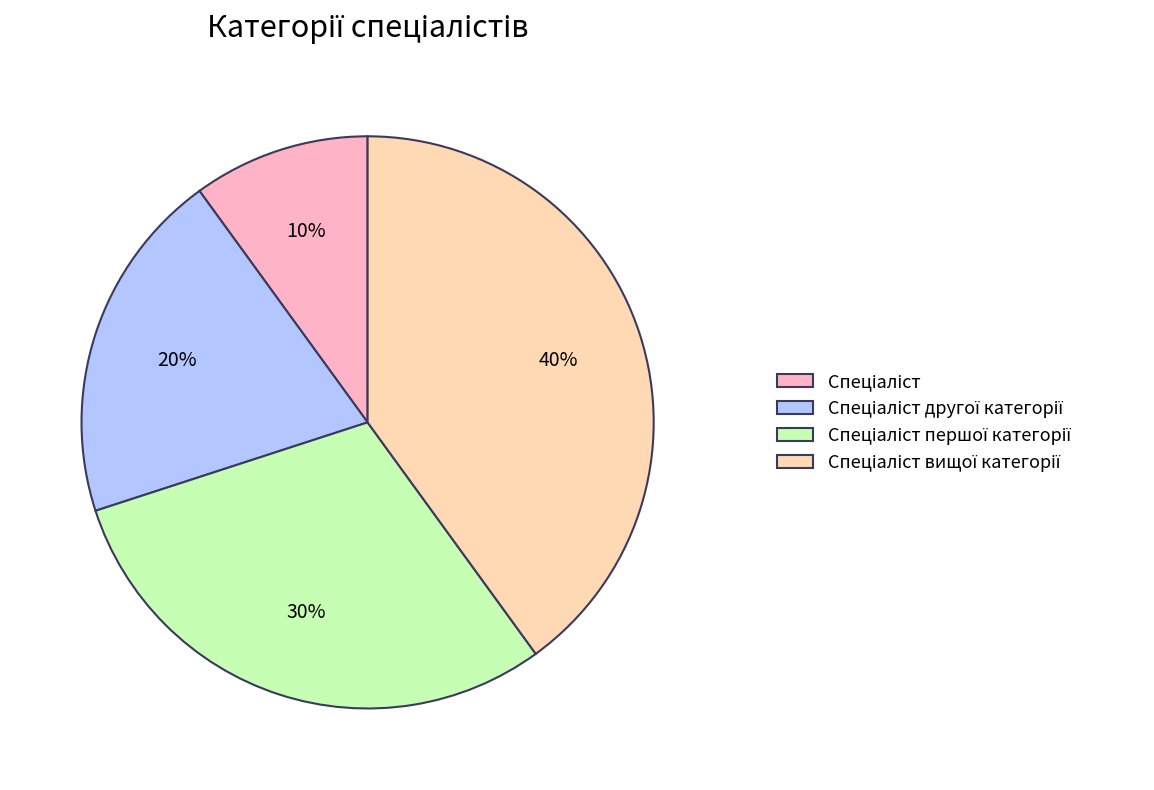

To the nearest percent, what is the average slice percentage?

25%